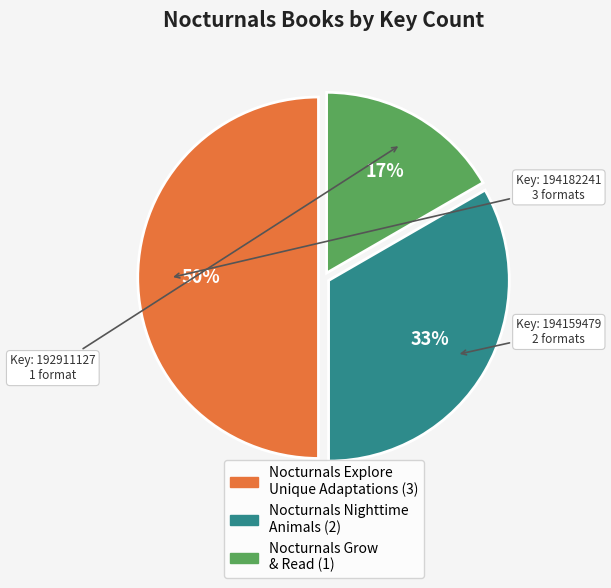

To the nearest percent, what is the difference between the largest and smallest slice percentages?

33%